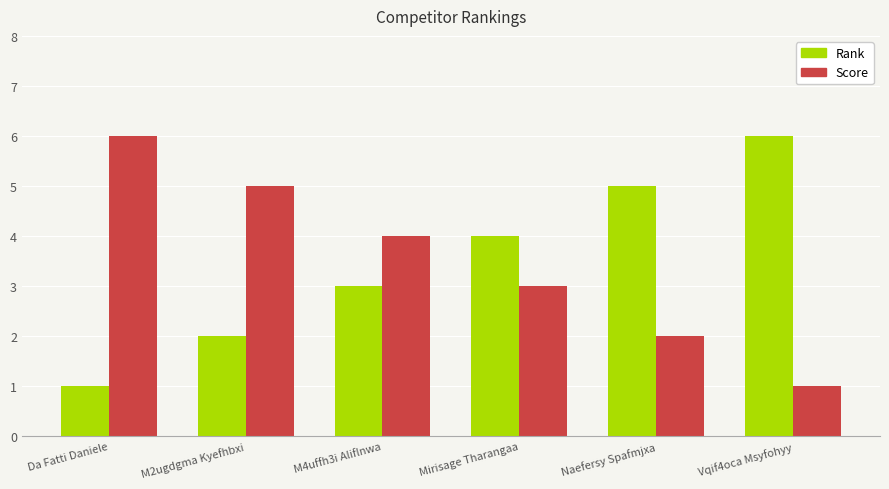

Does the chart contain stacked bars?

No